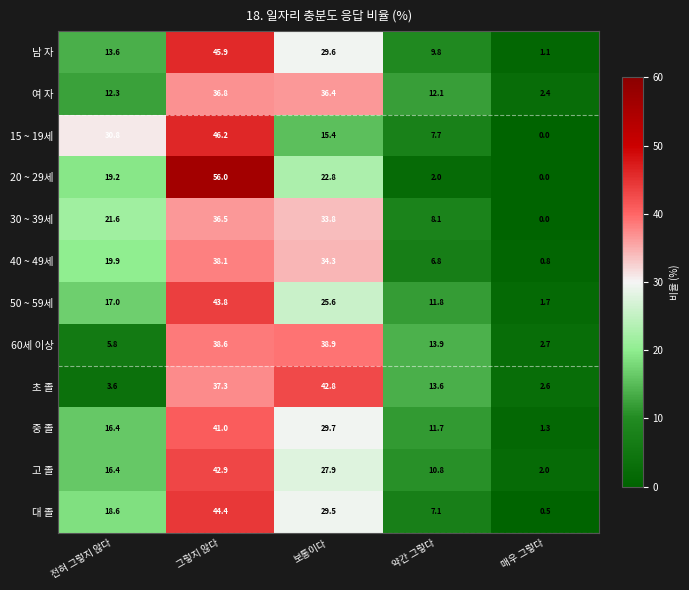

At which category is the sum across all series the highest?

그렇지 않다